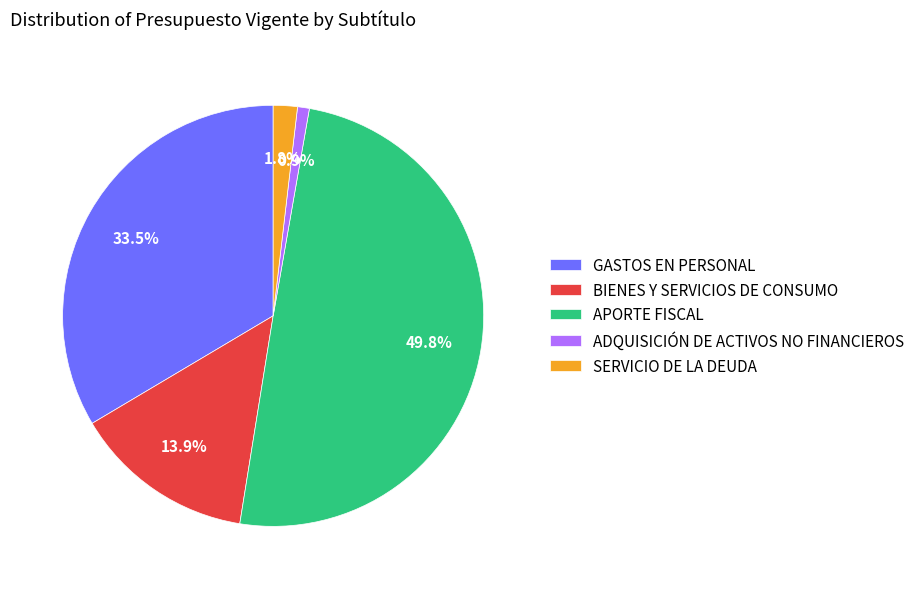

Which category has the smallest portion of the pie?

ADQUISICIÓN DE ACTIVOS NO FINANCIEROS